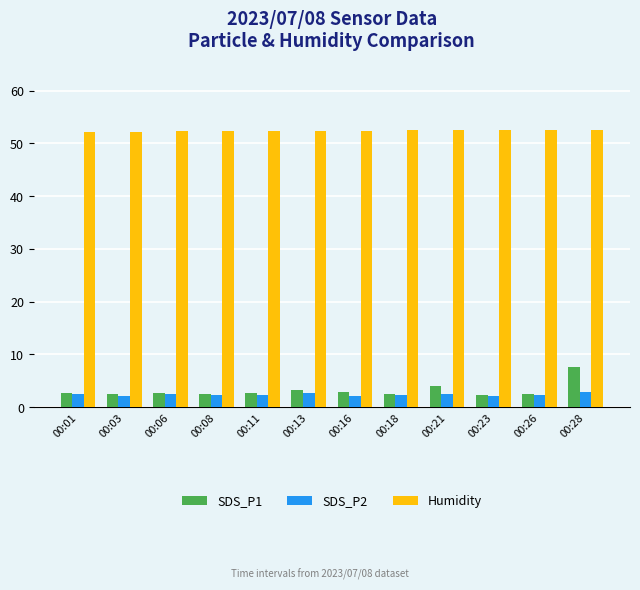

Read the SDS_P2 value at 00:11.

2.3